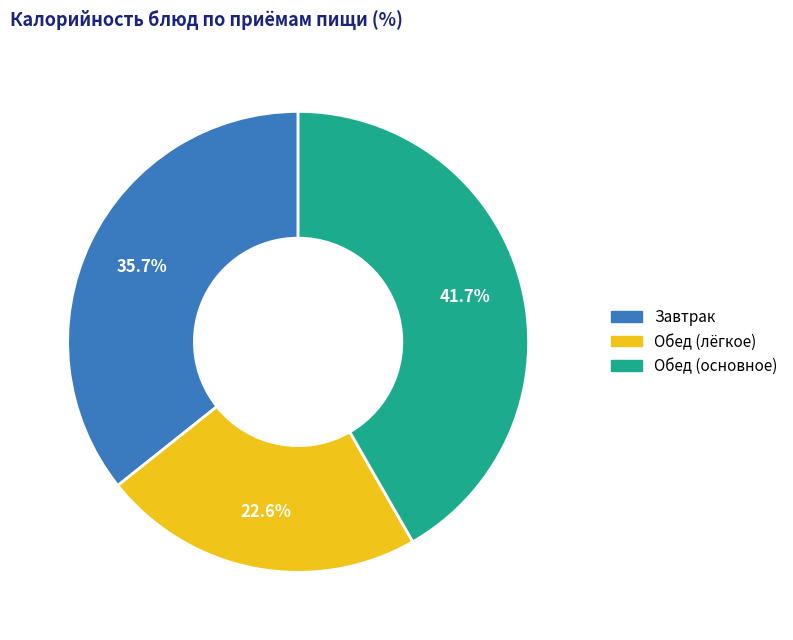

Is there any slice that represents more than half of the pie?

No